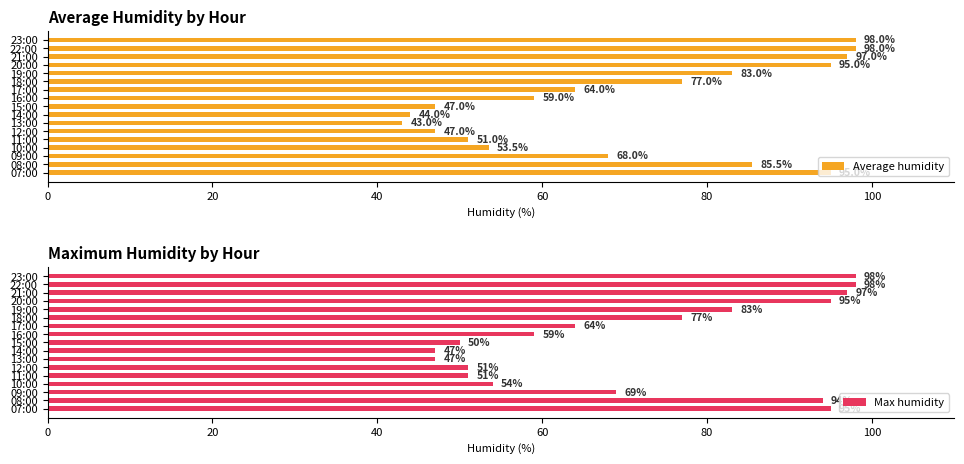

What is the value of the Average humidity bar at the 7th from the left?

43.0